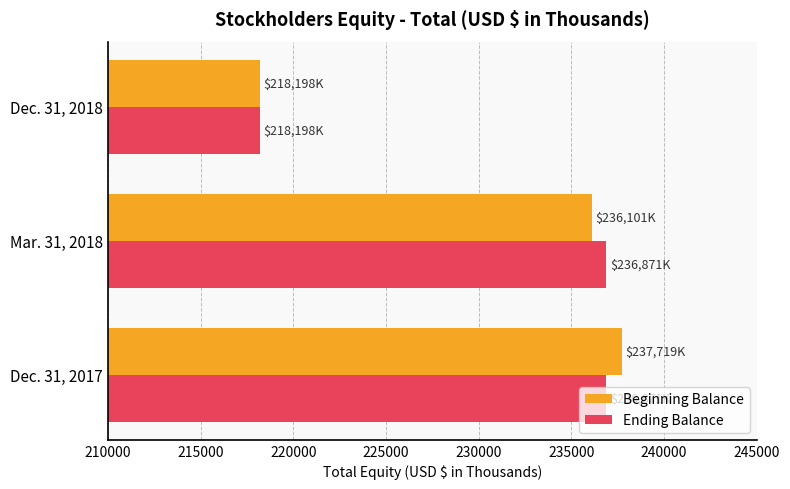

At which category is the sum across all series the highest?

Dec. 31, 2017